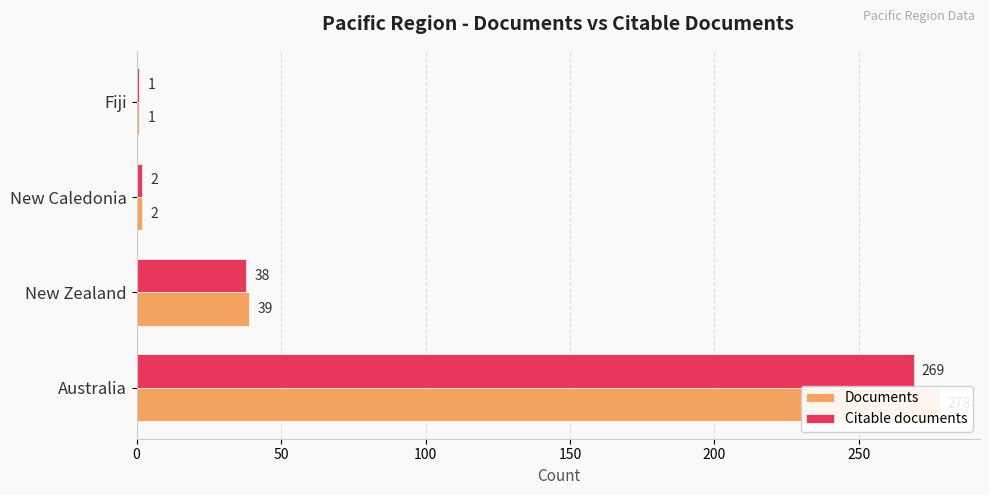

Are the bars horizontal?

Yes